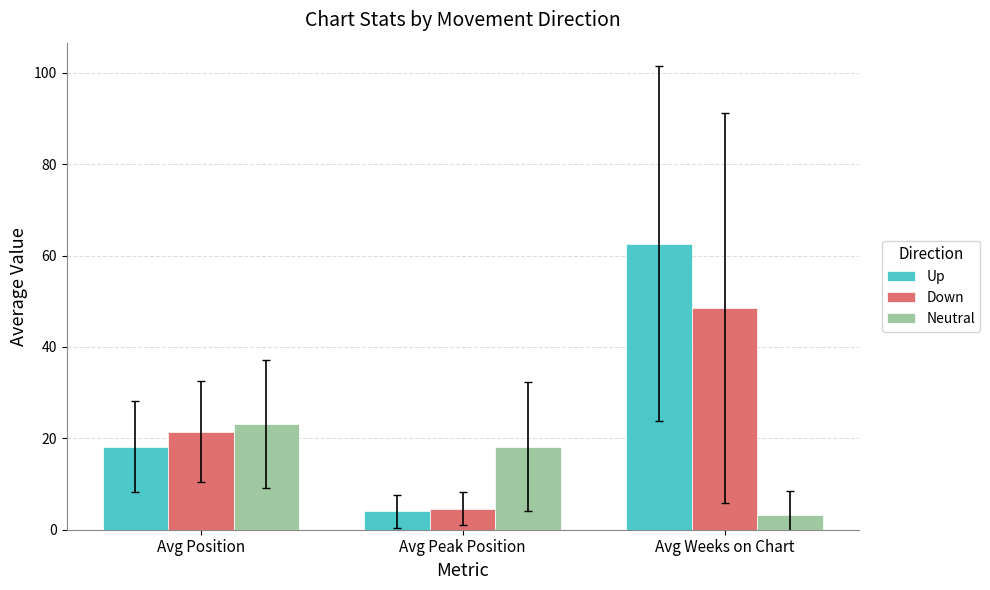

List the labels in order of Neutral value, smallest first.

Avg Weeks on Chart, Avg Peak Position, Avg Position